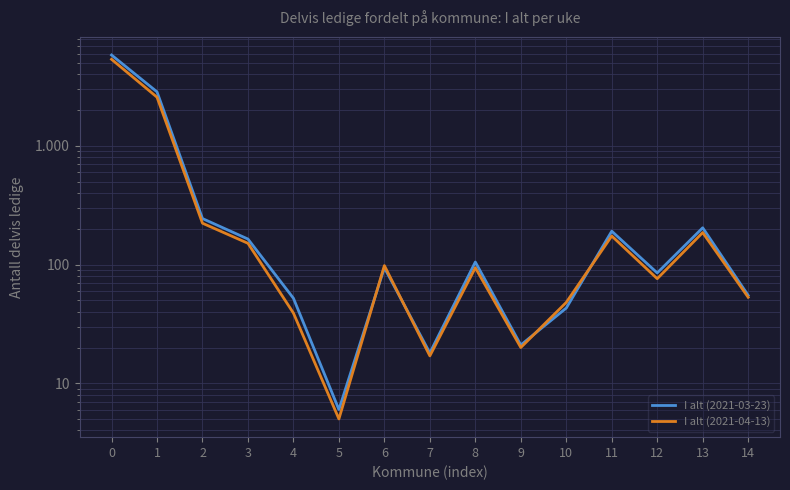

What is the difference between the I alt (2021-04-13) values at 0 and 7?

5345